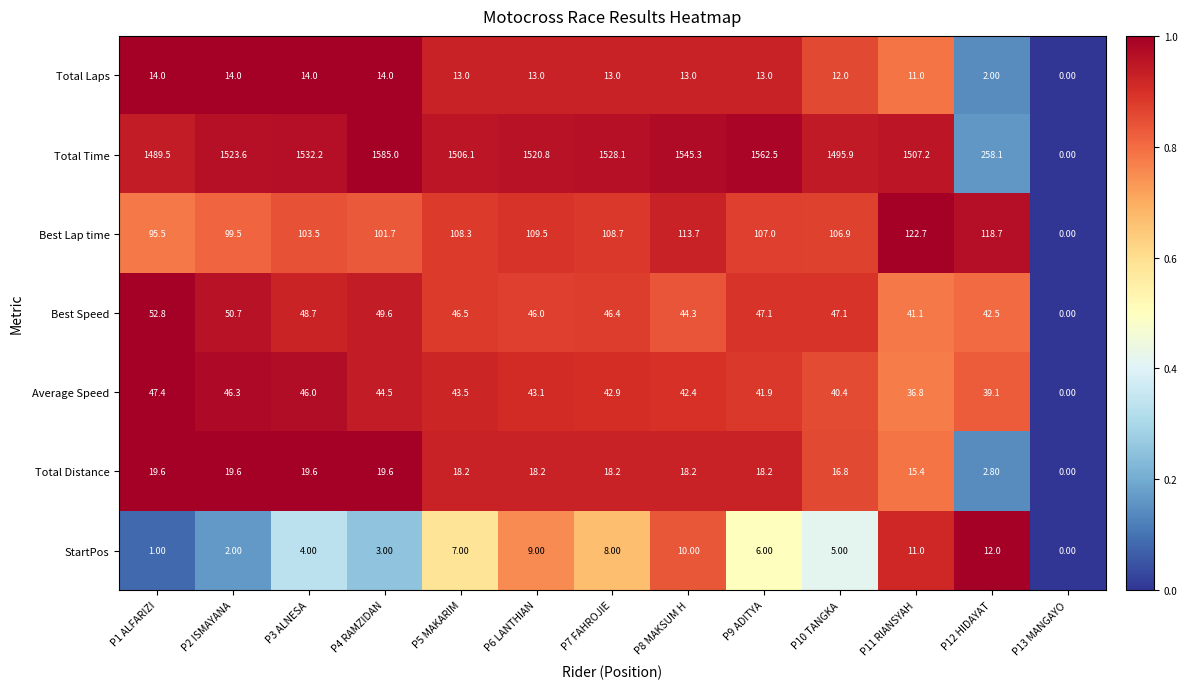

What is the difference between the maximum and minimum values in the Best Speed series?

52.8